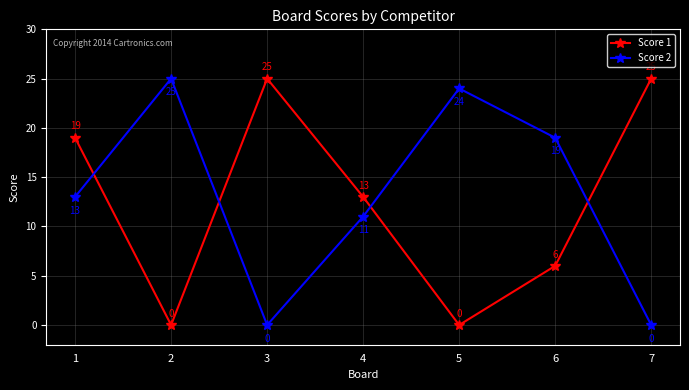

How many Score 1 values are between 0 and 25?

7